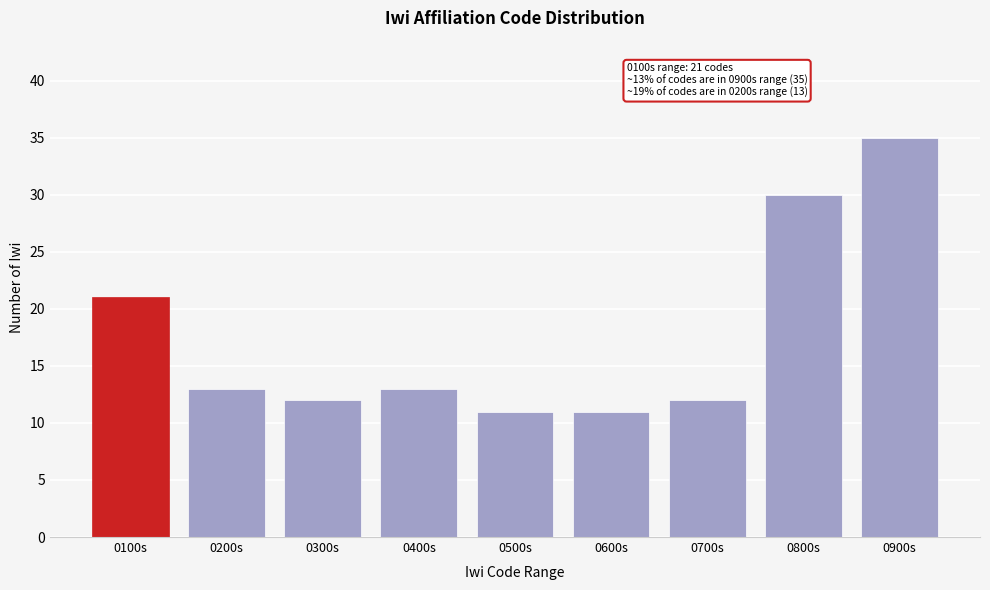

Reading right to left, transcribe all the data shown in this chart.

0900s=35	0800s=30	0700s=12	0600s=11	0500s=11	0400s=13	0300s=12	0200s=13	0100s=21